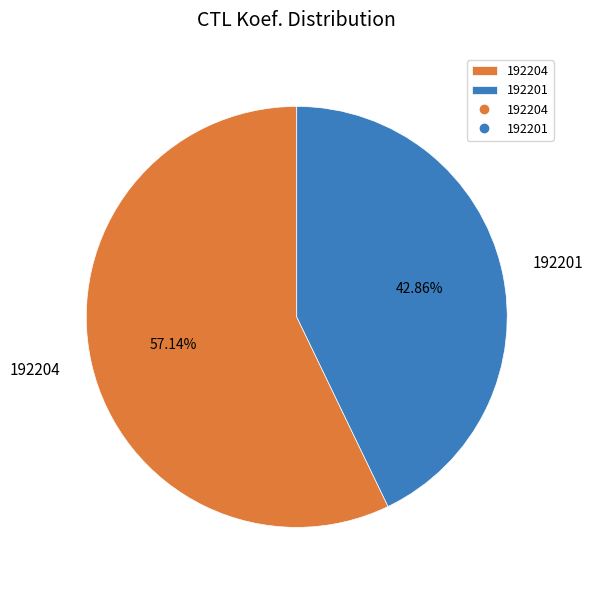

Between 192201 and 192204, which is larger?

192204